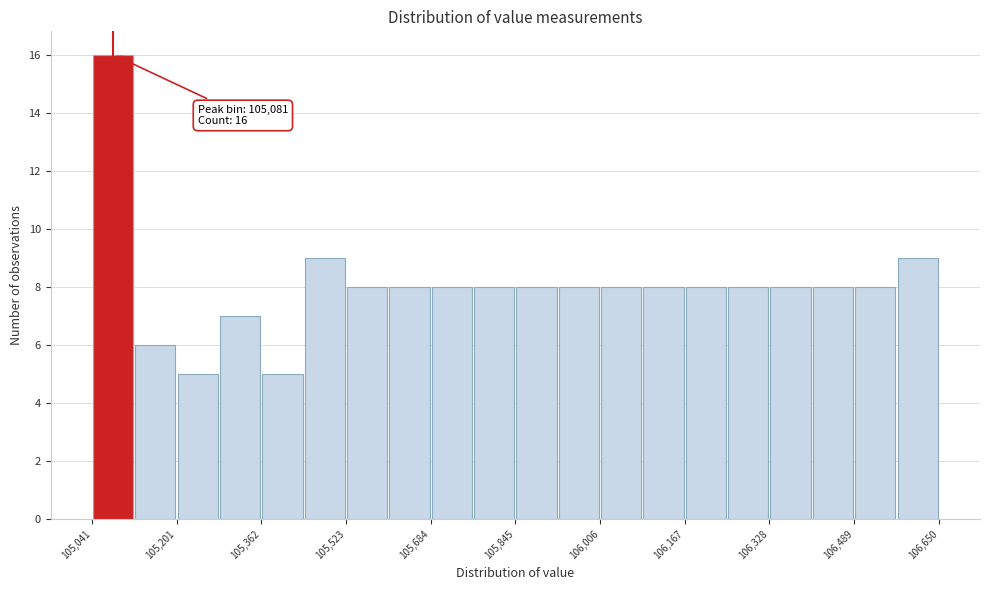

Which range on the x-axis has the tallest bar?

105040 to 105120